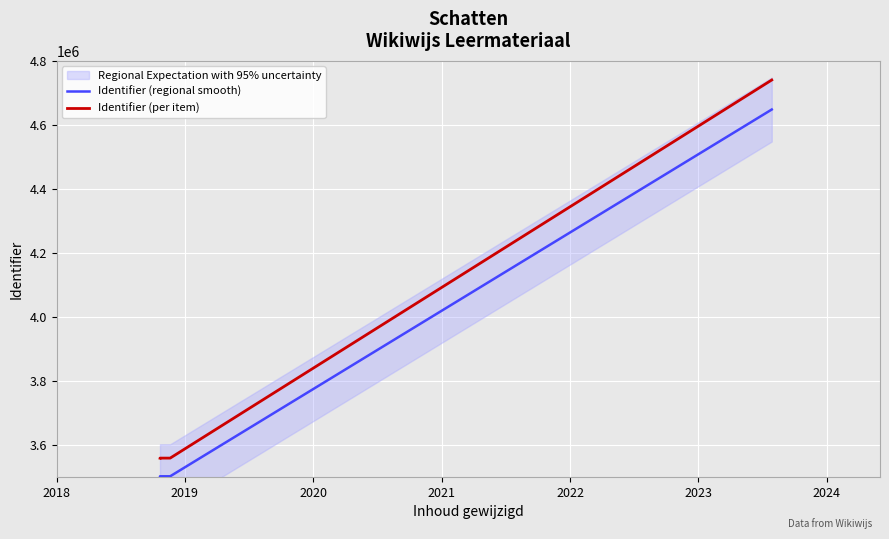

At 2018, list the series in order from largest to smallest.

Identifier (per item), Identifier (regional smooth)